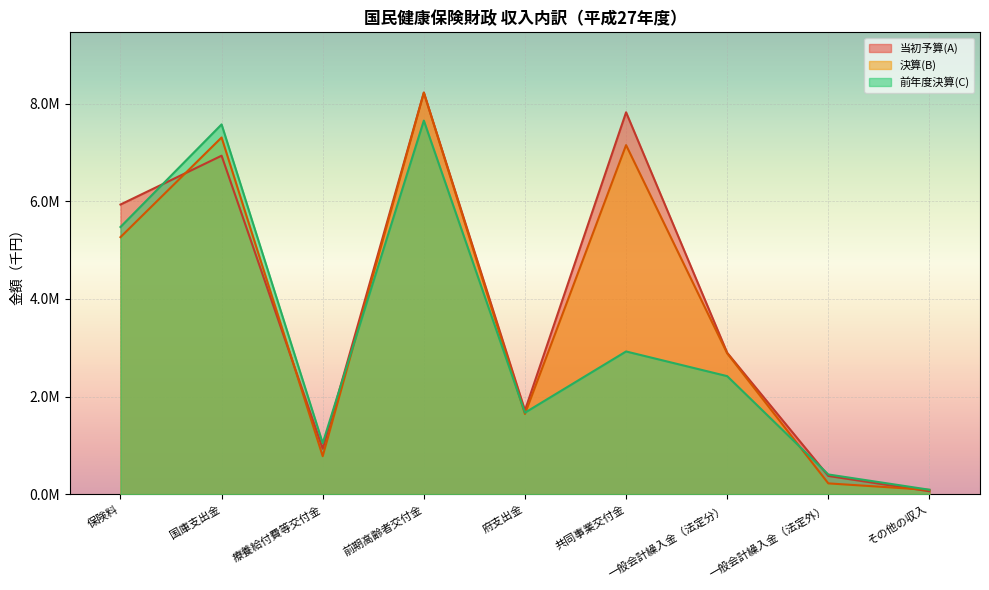

Between 保険料 and 共同事業交付金, which series saw the biggest shift?

前年度決算(C)